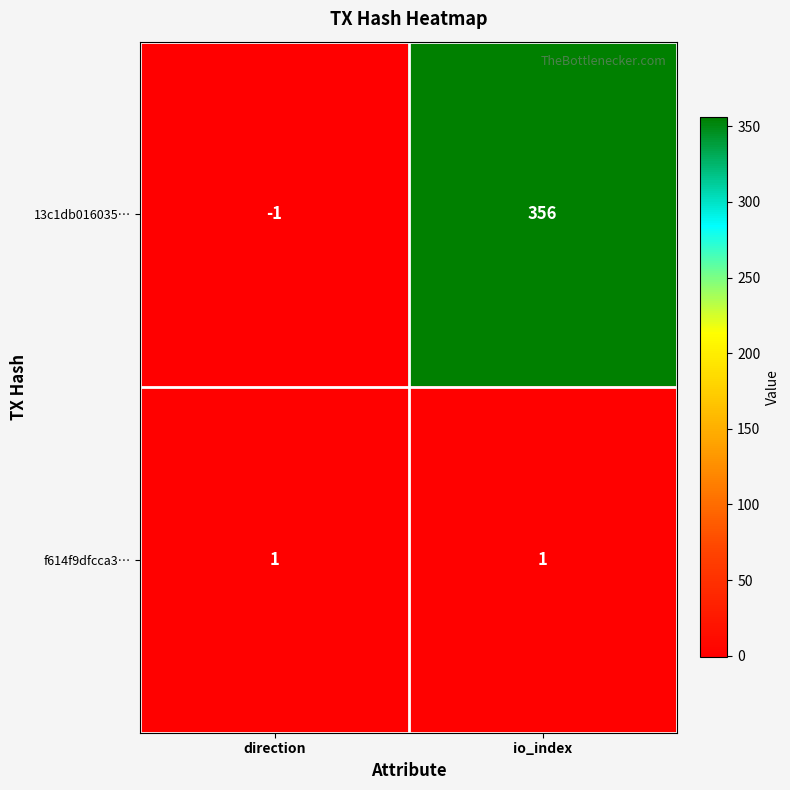

Reading left to right, list all the values displayed in this chart.

13c1db016035…: -1	356
f614f9dfcca3…: 1	1